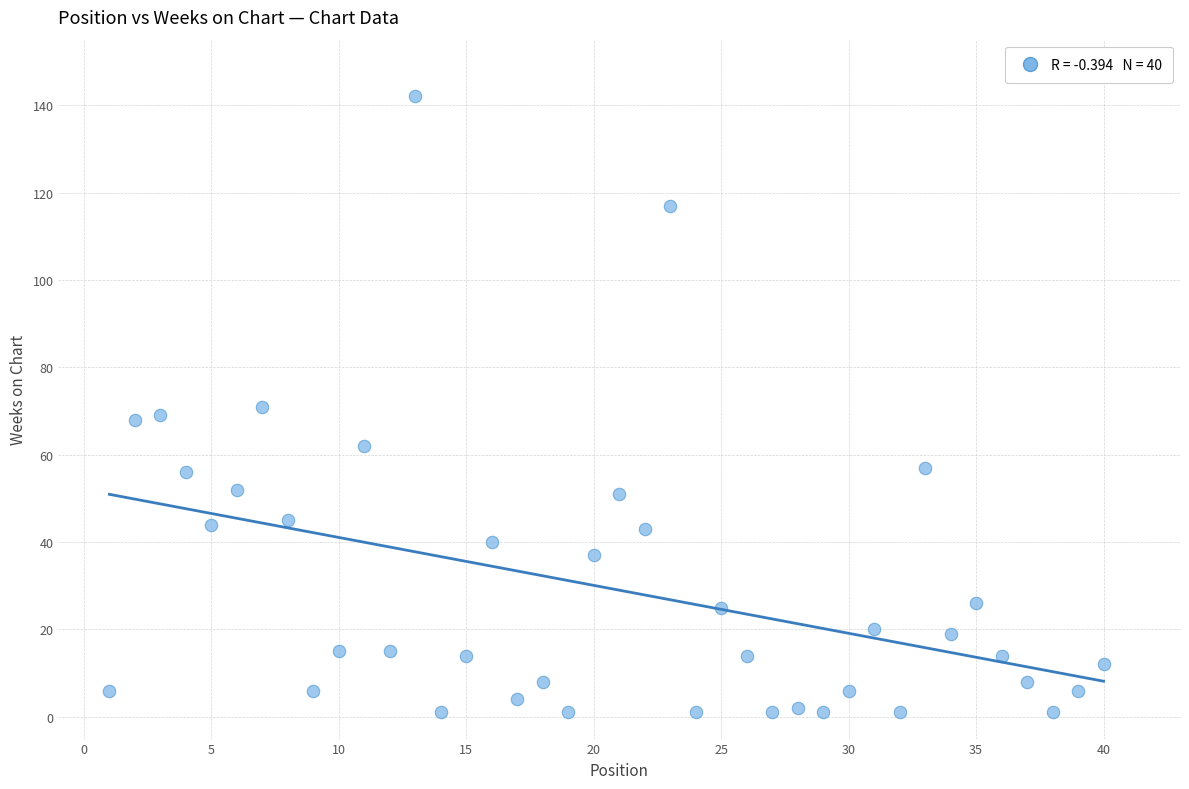

What is the range of X values (max minus min)?

39